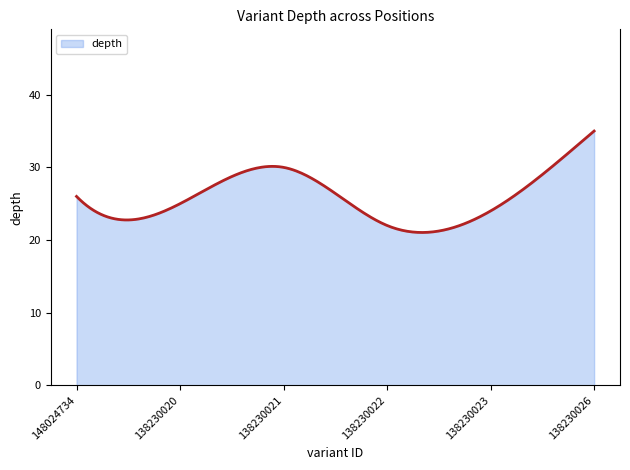

Does the chart have visible grid lines?

No